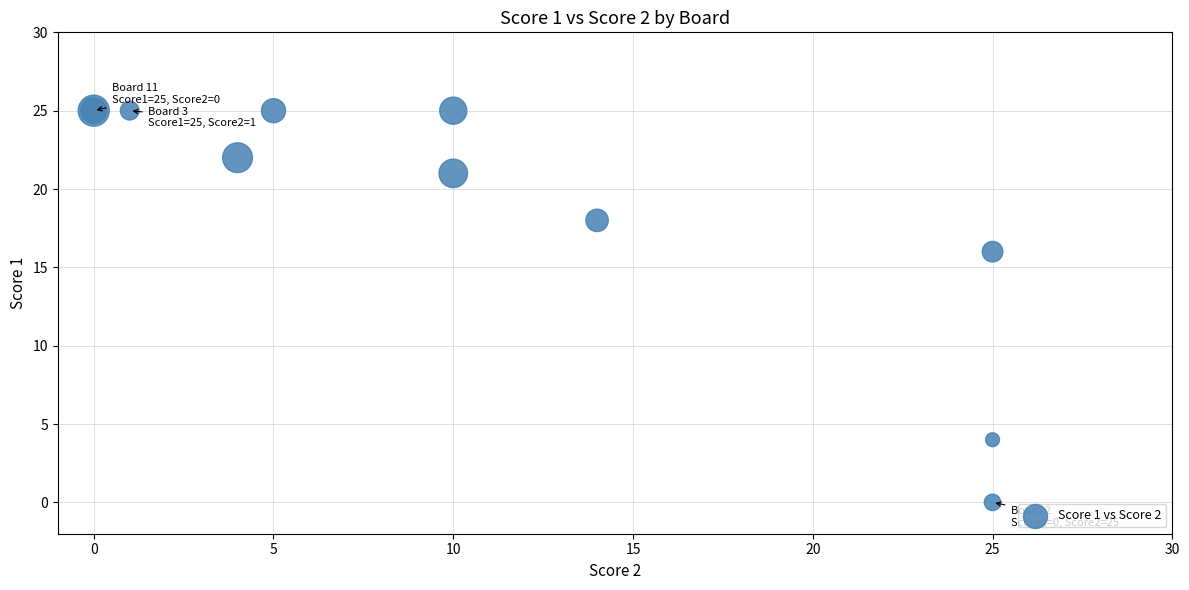

What Y value in the scatter plot is closest to 12?

16